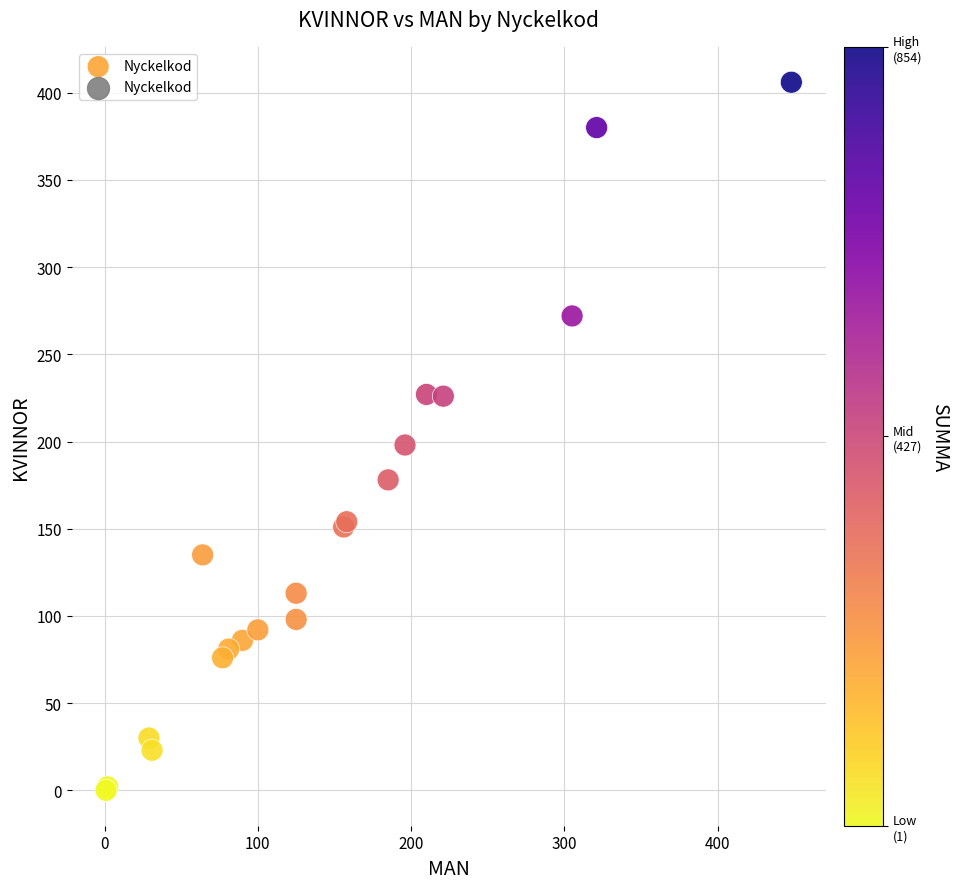

What Y value in the scatter plot is closest to 203?

198